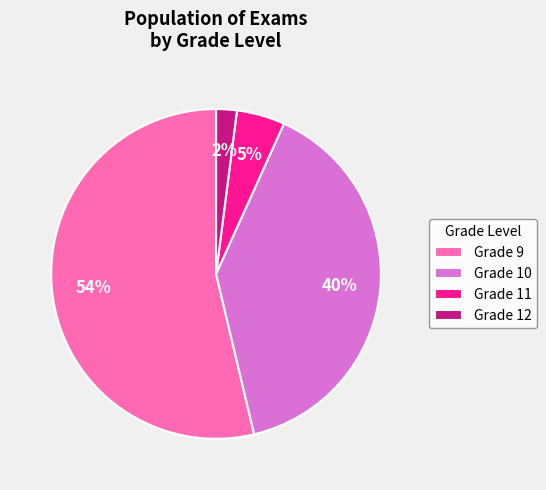

Which has a higher value, Grade 12 or Grade 11?

Grade 11